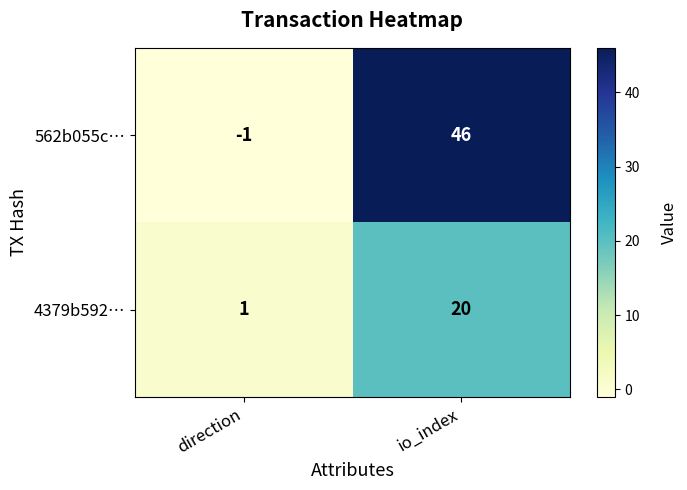

At which label does 562b055c… reach its peak?

io_index